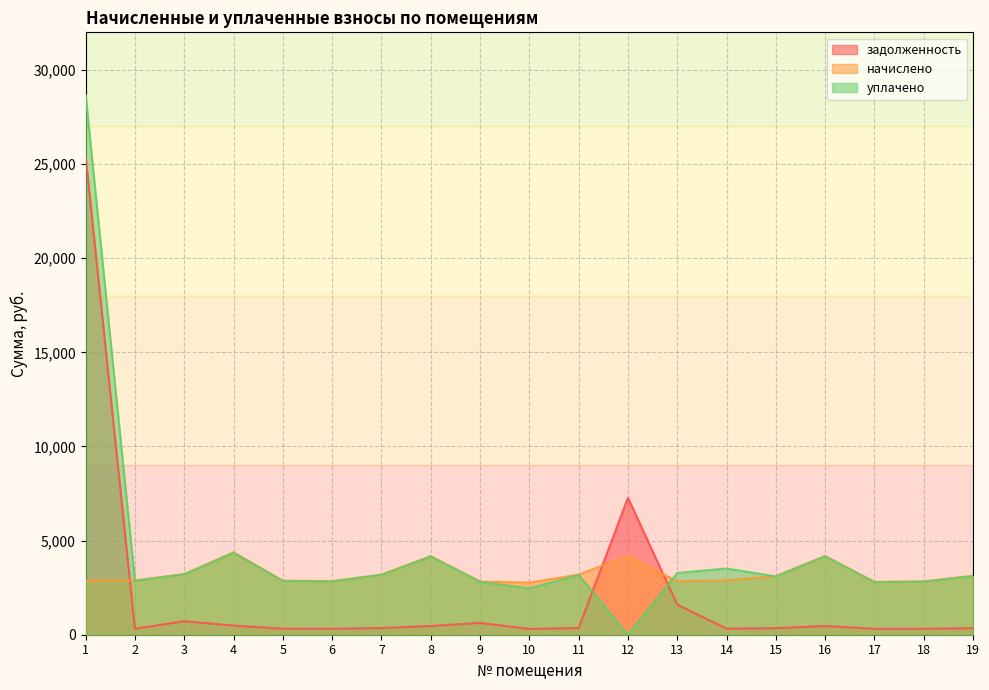

True or false: задолженность has more than 1 points higher than both neighbors.

True